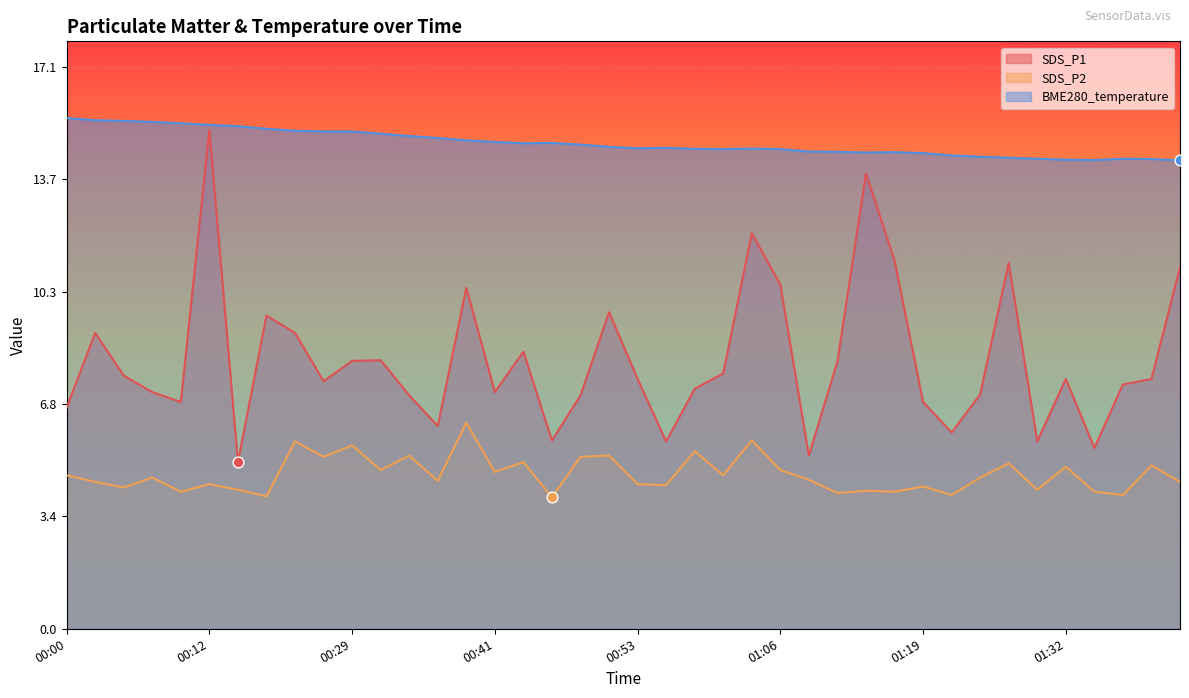

At how many categories does at least one series exceed 11?

40